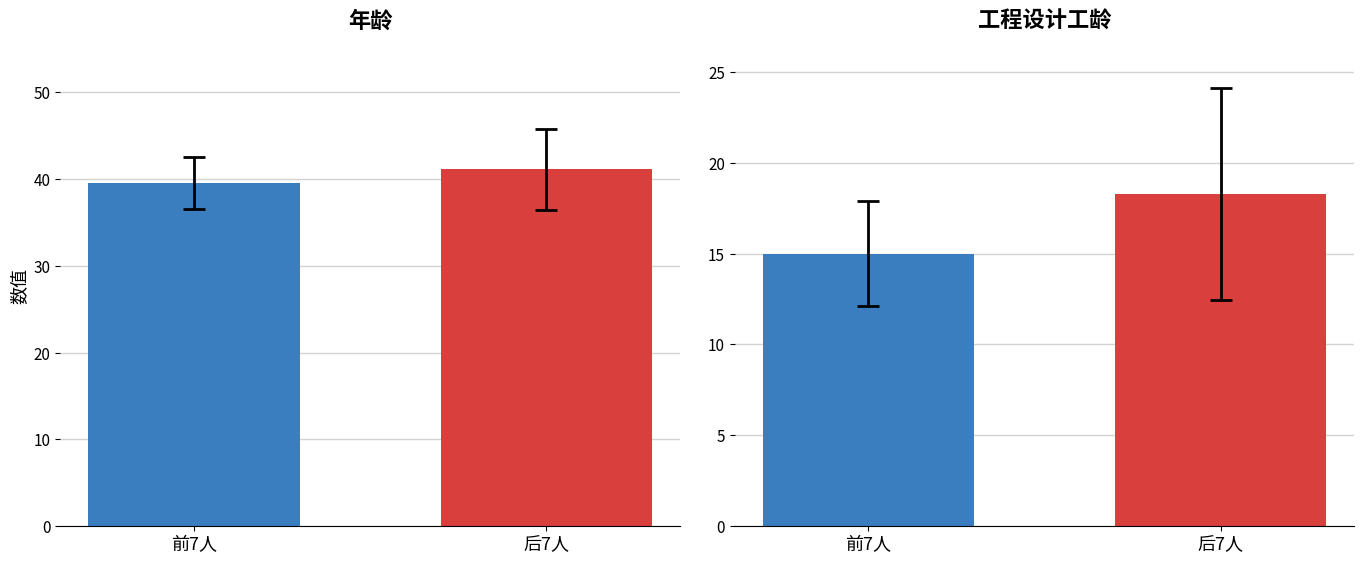

What are all the series names shown in the legend?

年龄, 工程设计工龄